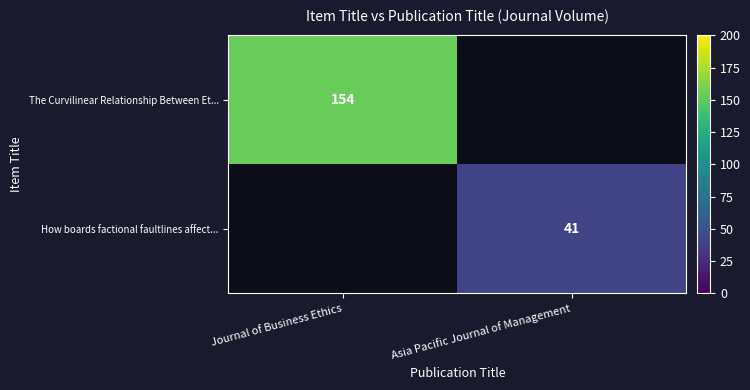

Is it true that The Curvilinear Relationship Between Et... equals 154 at Journal of Business Ethics?

True